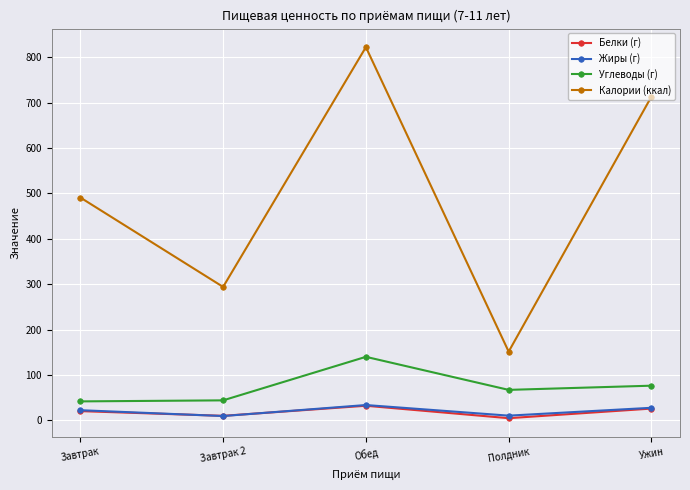

Is the value of Белки (г) at Завтрак greater than the value of Углеводы (г) at Завтрак?

No